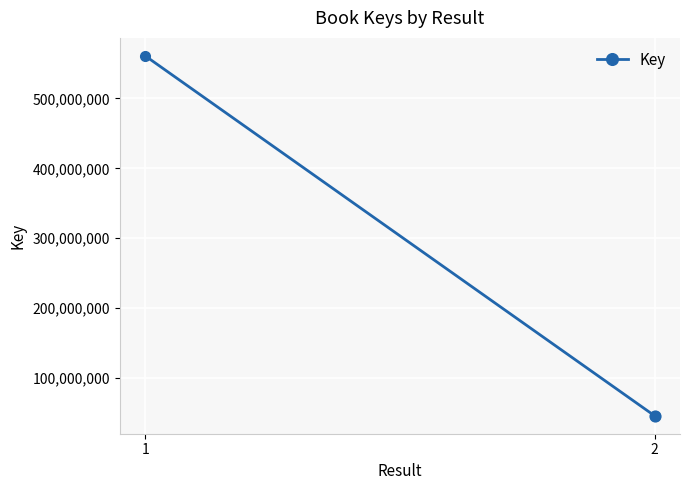

What is the change in value from 1 to 2?

-515034181